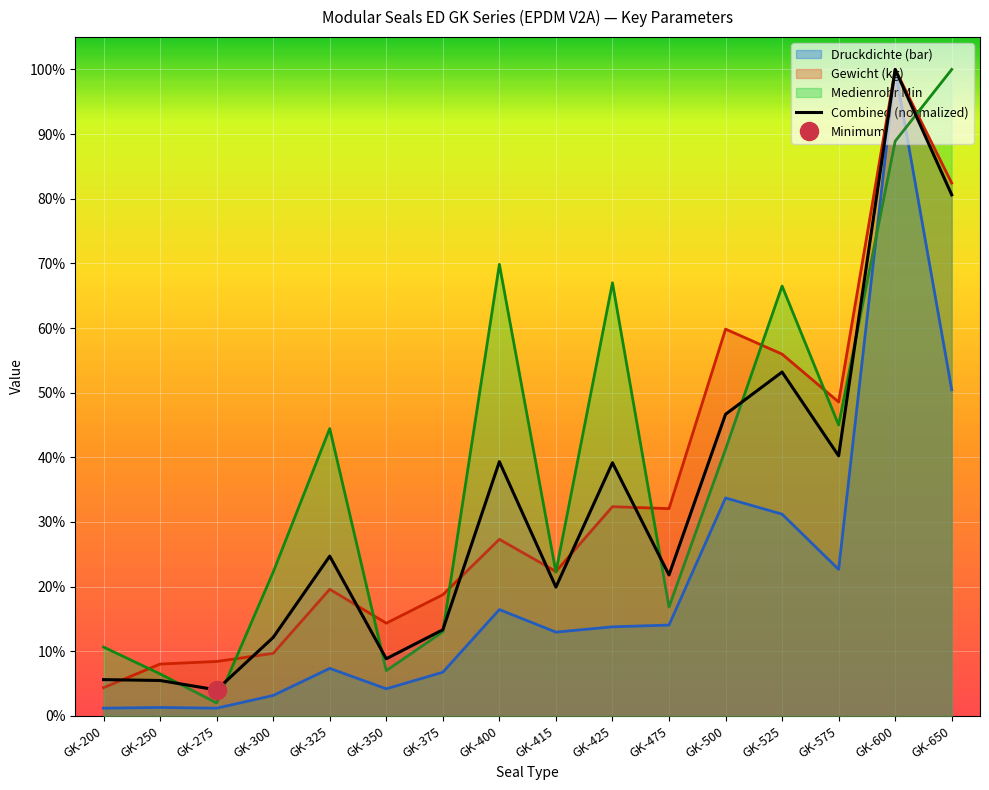

At which category does the data reach its first local valley?

GK-275